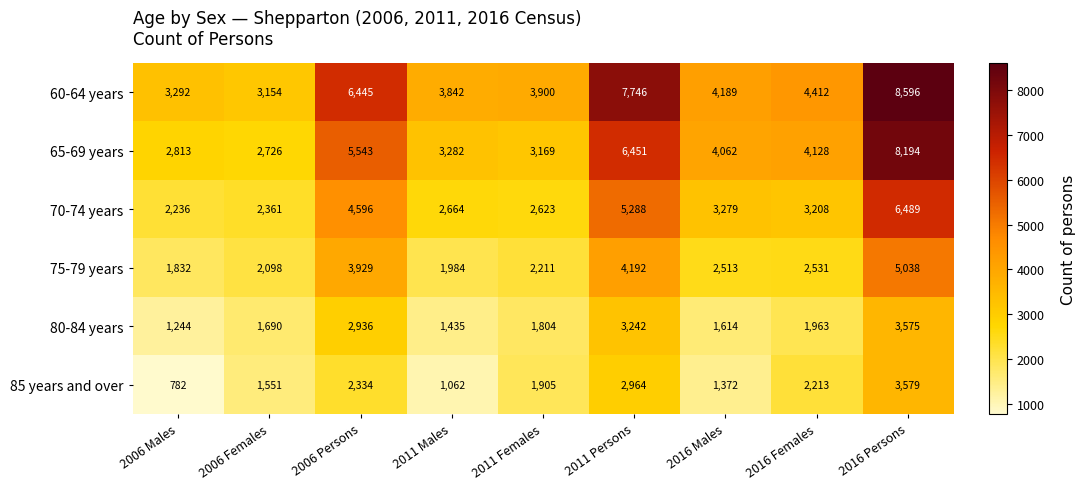

Rank the series at 2016 Males from lowest to highest value.

85 years and over, 80-84 years, 75-79 years, 70-74 years, 65-69 years, 60-64 years